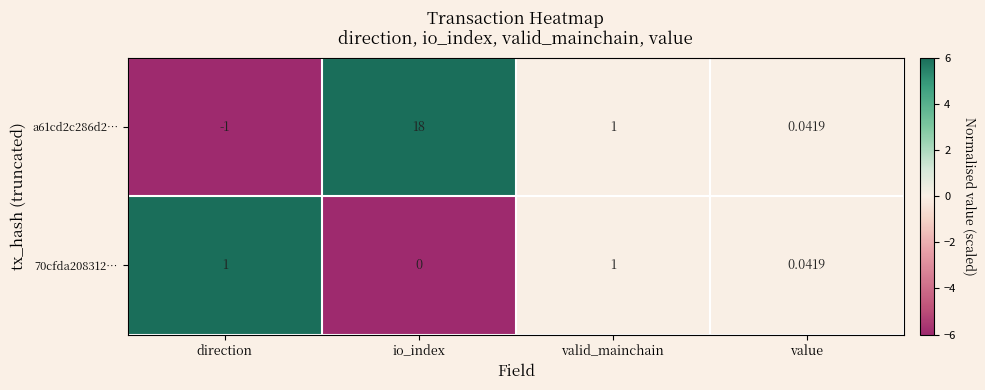

How many negative values does the a61cd2c286d2… series have?

1